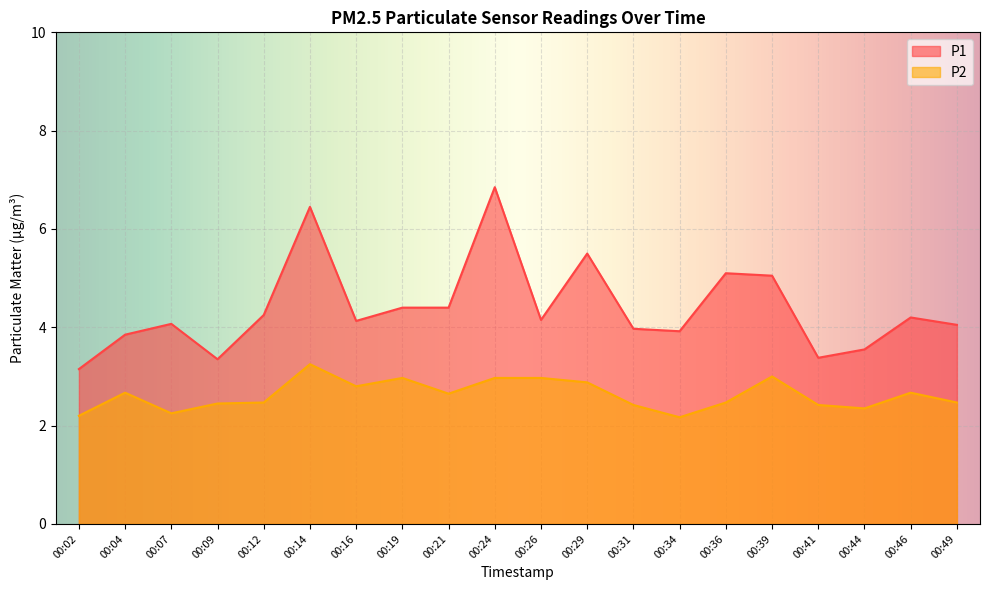

How many interior local valleys does the P1 series have?

5